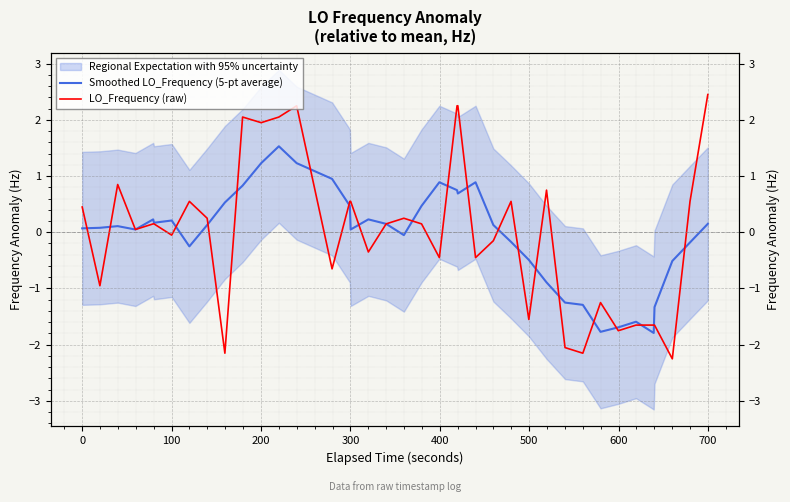

What is the difference between the second highest and minimum values in the LO_Frequency (raw) series?

4.5